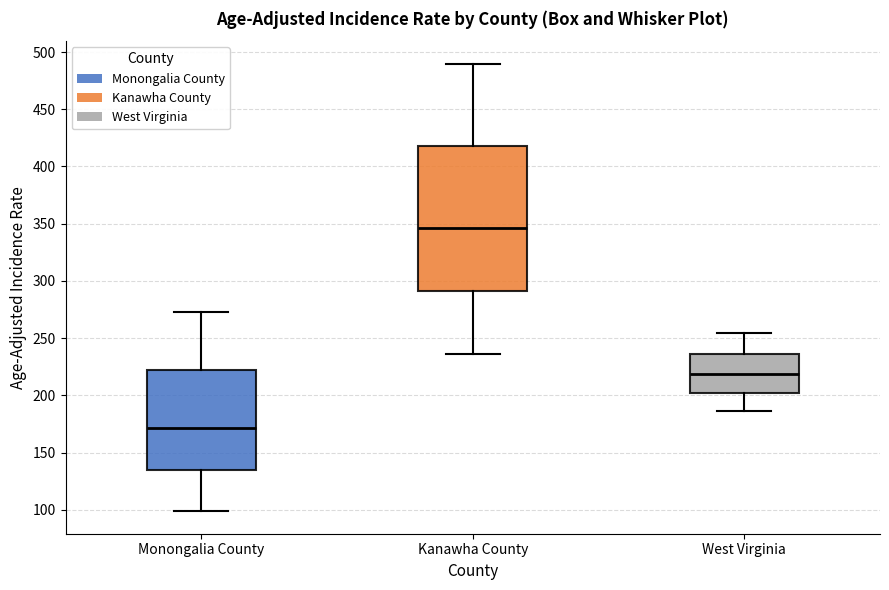

Reading left to right, transcribe this box plot: for each box, give where its median line is, the range the box spans, and where its two whiskers end, as read against the y-axis. The values are not printed on the chart, so give them approximately, as read against the axis.

Monongalia County: median 170, box 135 to 220, whiskers 100 to 275
Kanawha County: median 345, box 290 to 420, whiskers 235 to 490
West Virginia: median 220, box 205 to 235, whiskers 185 to 255